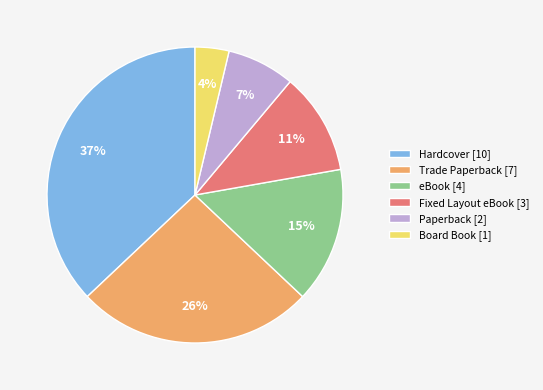

Is there any slice that represents more than half of the pie?

No